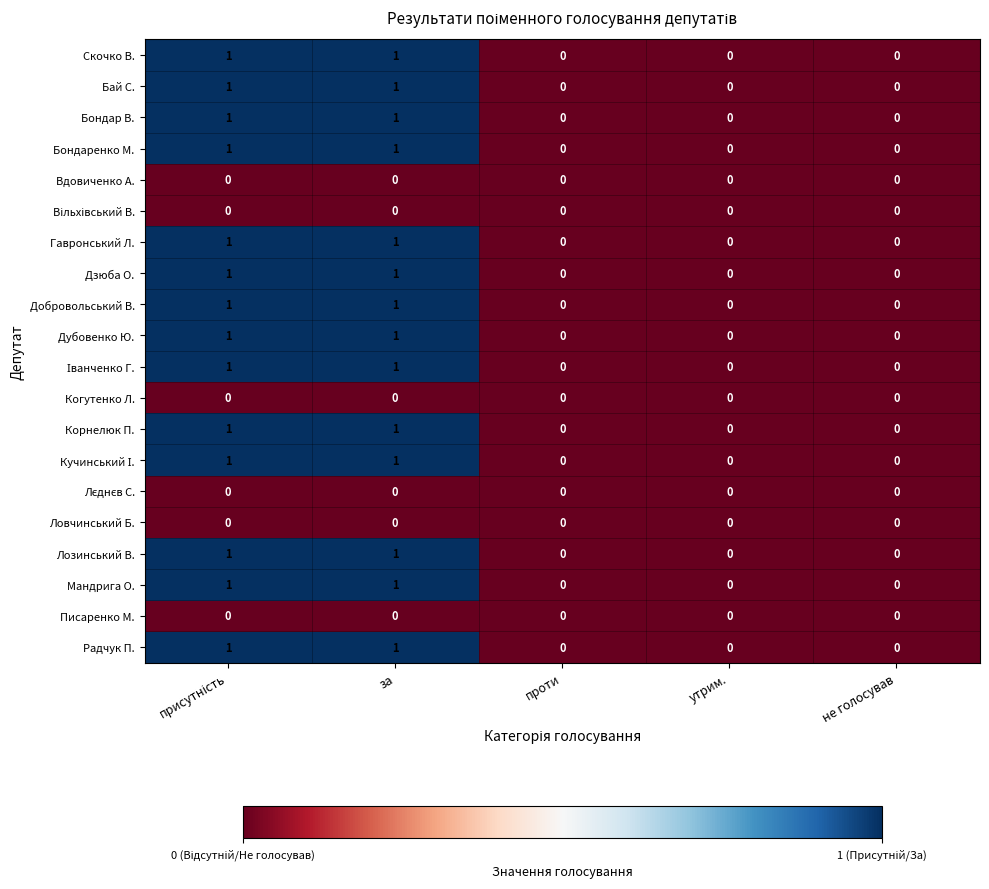

Count the Бондар В. values in the range 0 to 1.

5